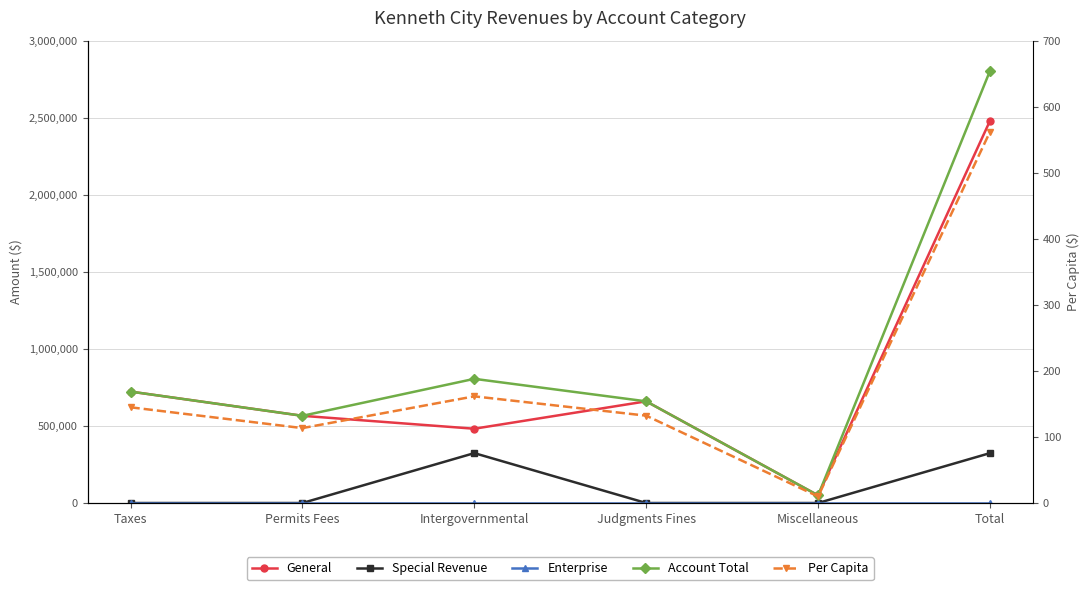

The value of Special Revenue at Taxes is -215056.0. True or false?

False